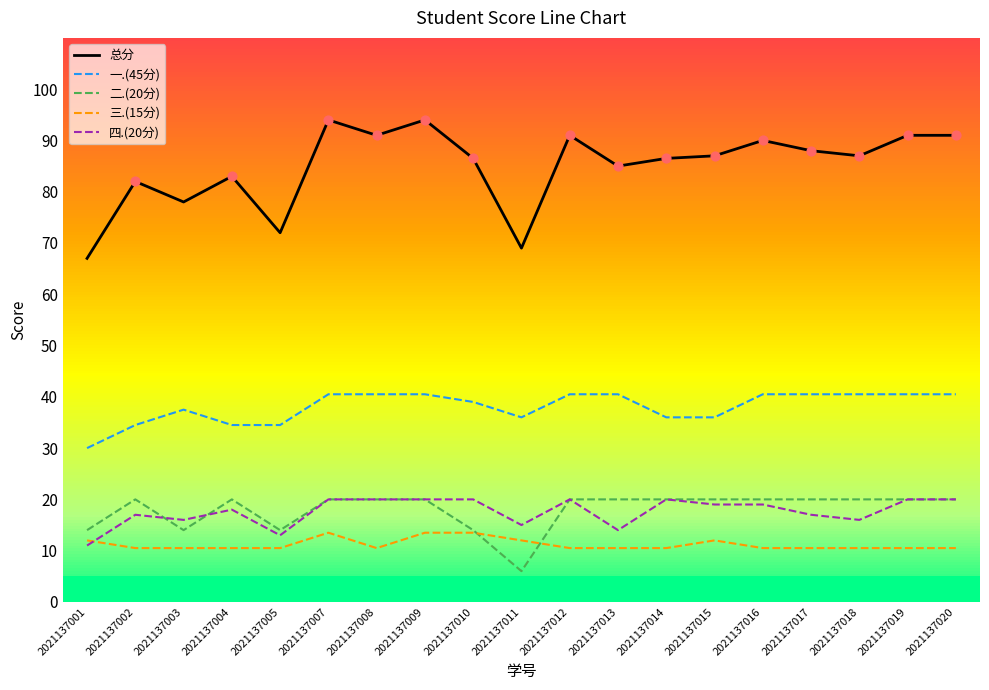

Which series has the widest spread of values?

总分